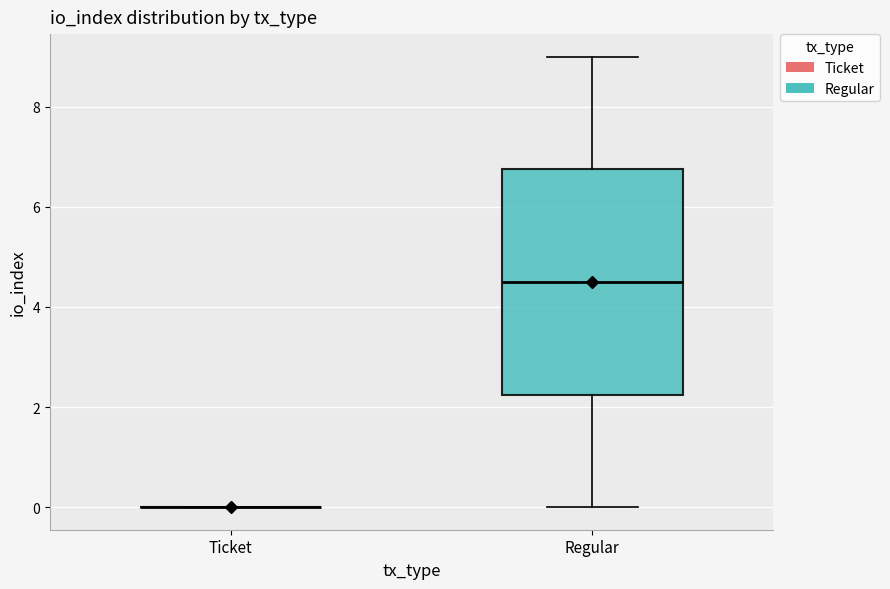

Reading left to right, read every box against the y-axis: the position of its median line, the range the box covers, and the ends of its whiskers. The values are not printed on the chart, so give them approximately, as read against the axis.

Ticket: box collapsed to a line at 0.0, whiskers 0.0 to 0.0
Regular: median 4.6, box 2.2 to 6.8, whiskers 0.0 to 9.0